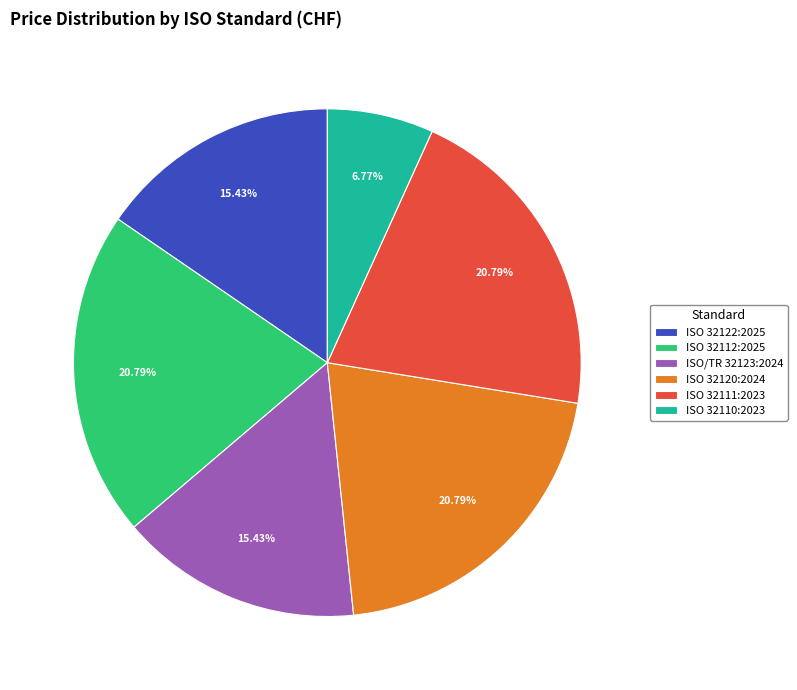

Is there any slice that represents more than half of the pie?

No